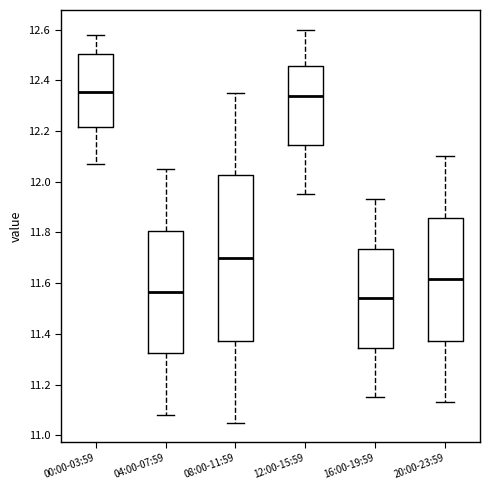

Reading left to right, transcribe this box plot: for each box, give where its median line is, the range the box spans, and where its two whiskers end, as read against the y-axis. The values are not printed on the chart, so give them approximately, as read against the axis.

00:00-03:59: median 12.36, box 12.22 to 12.50, whiskers 12.08 to 12.58
04:00-07:59: median 11.56, box 11.32 to 11.80, whiskers 11.08 to 12.06
08:00-11:59: median 11.70, box 11.38 to 12.02, whiskers 11.06 to 12.36
12:00-15:59: median 12.34, box 12.14 to 12.46, whiskers 11.96 to 12.60
16:00-19:59: median 11.54, box 11.34 to 11.74, whiskers 11.16 to 11.94
20:00-23:59: median 11.62, box 11.38 to 11.86, whiskers 11.14 to 12.10